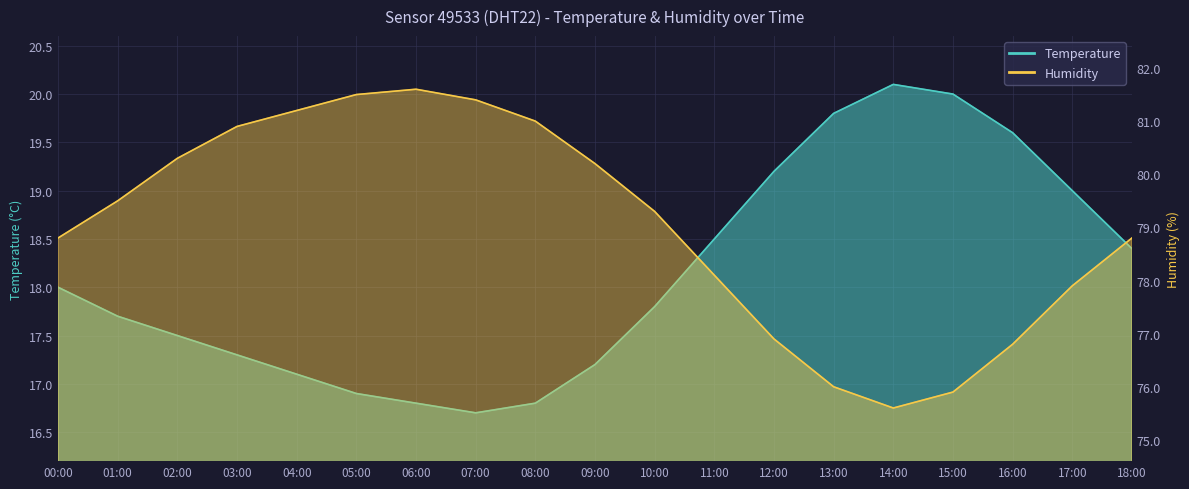

What is the label of the 1st point from the right?

18:00